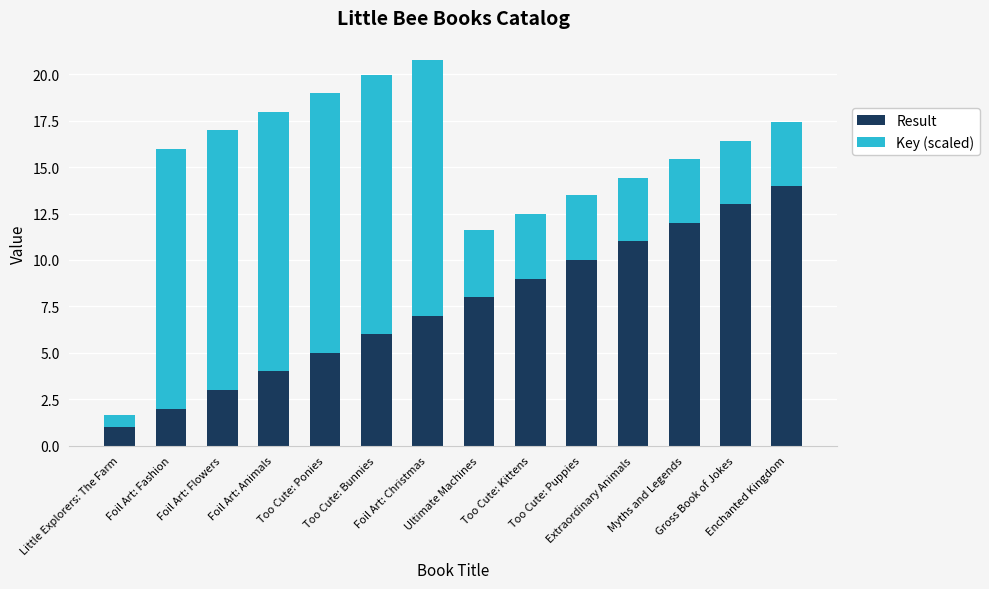

What is the average value of the Result series?

7.5